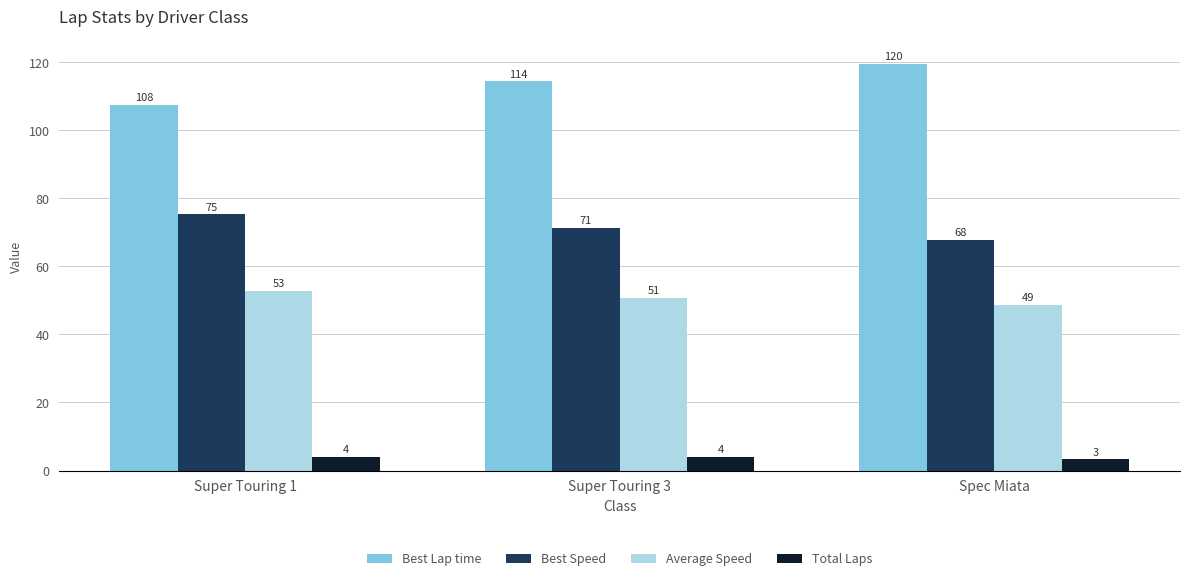

Between Super Touring 1 and Super Touring 3, which series saw the biggest shift?

Best Lap time